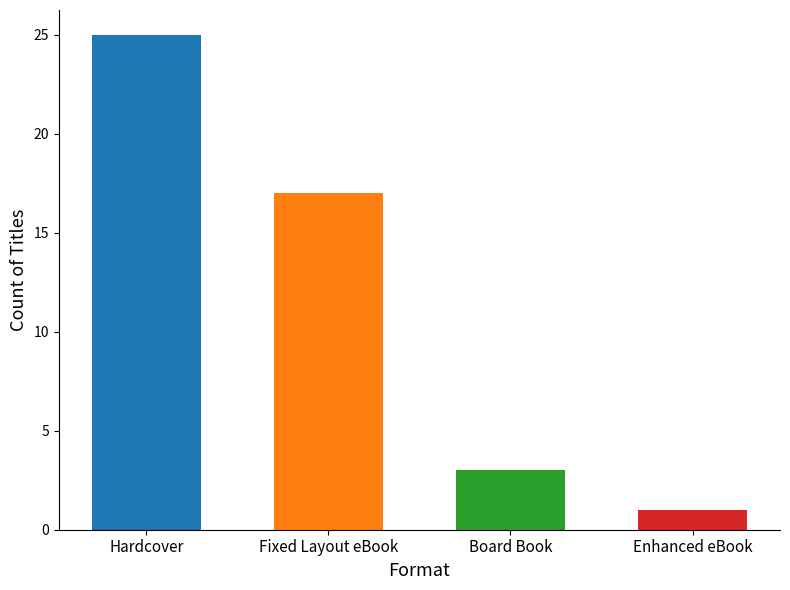

What is the value of the 4th bar from the left?

1